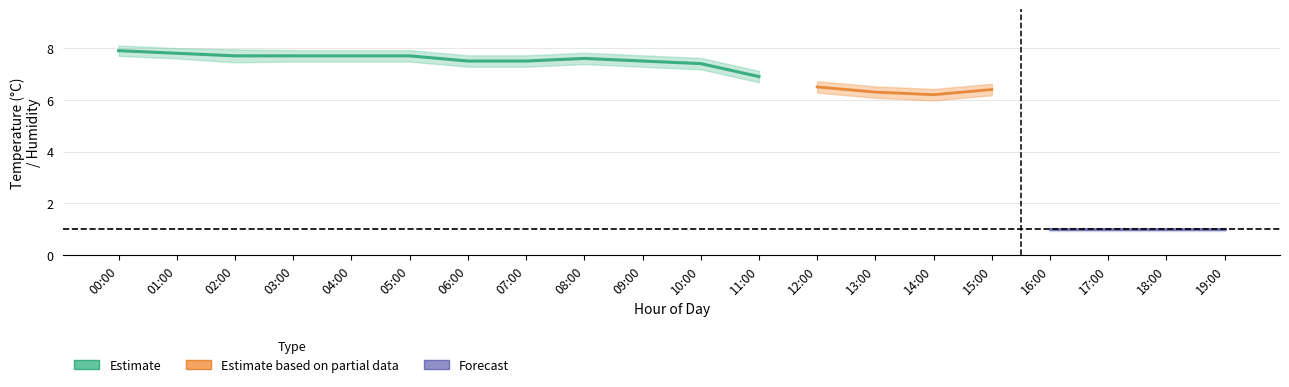

What is the label of the 16th point from the left?

15:00